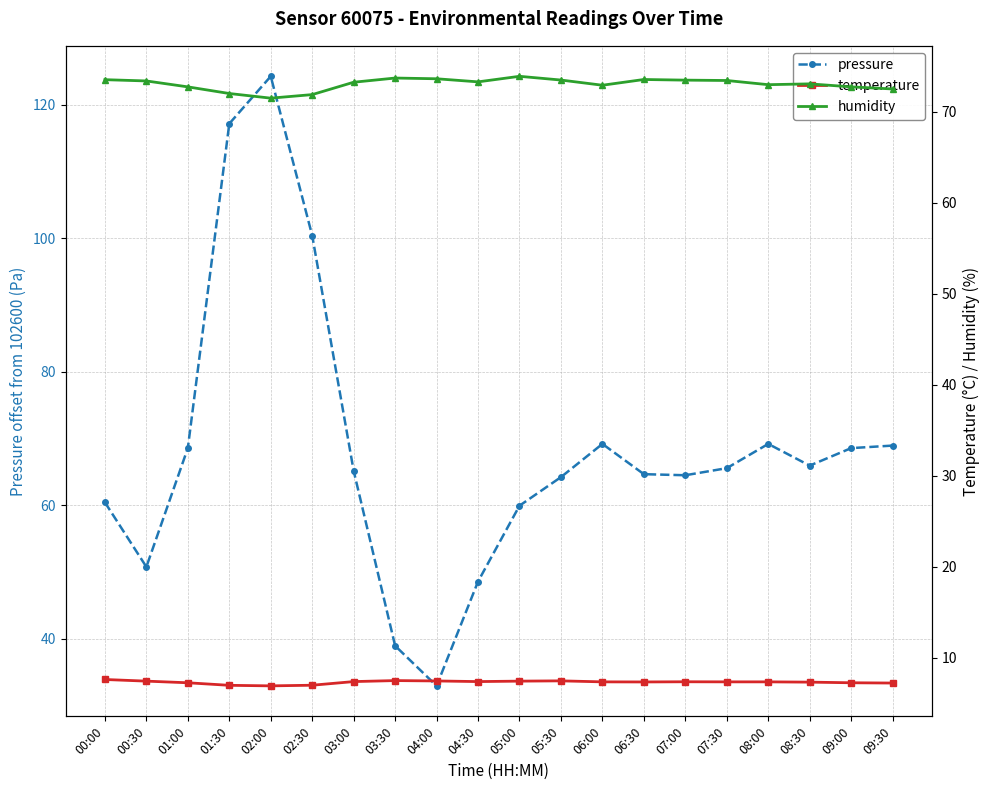

Where does the pressure series first go above 65?

01:00